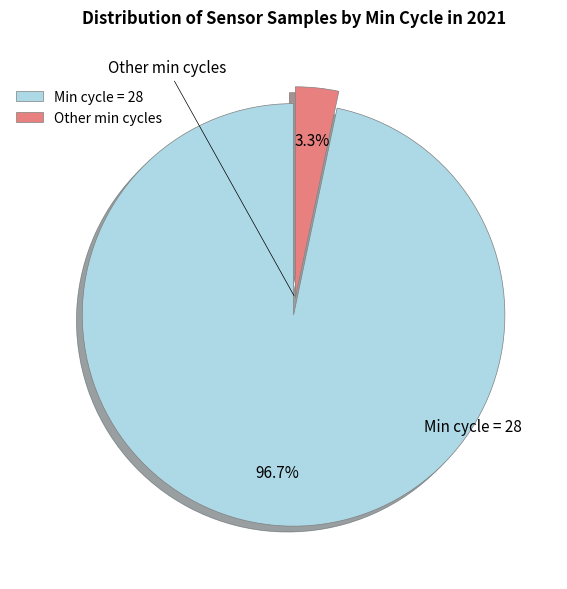

Which slice represents more than half of the pie?

Min cycle = 28